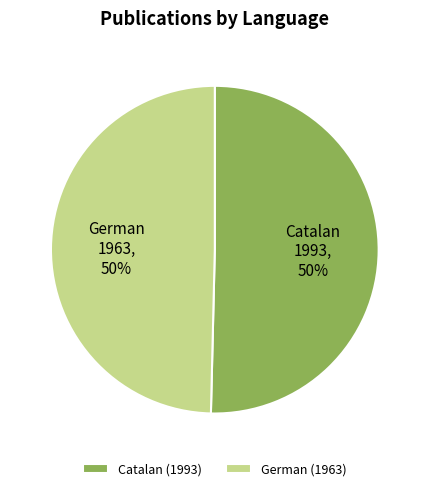

What is the ratio of the value at German to the value at Catalan?

1.0